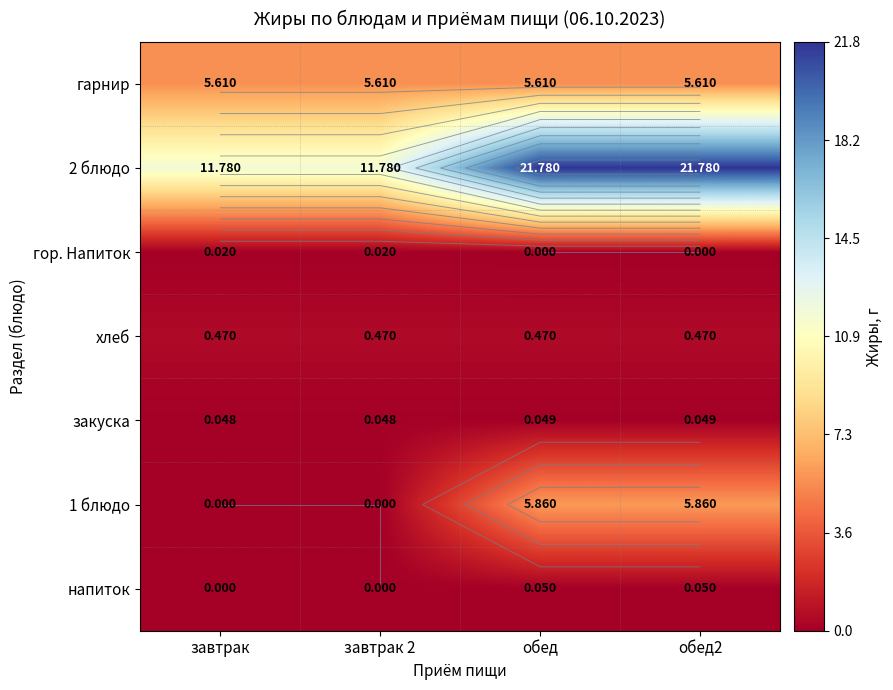

Rank the series at завтрак 2 from lowest to highest value.

1 блюдо, напиток, гор. Напиток, закуска, хлеб, гарнир, 2 блюдо